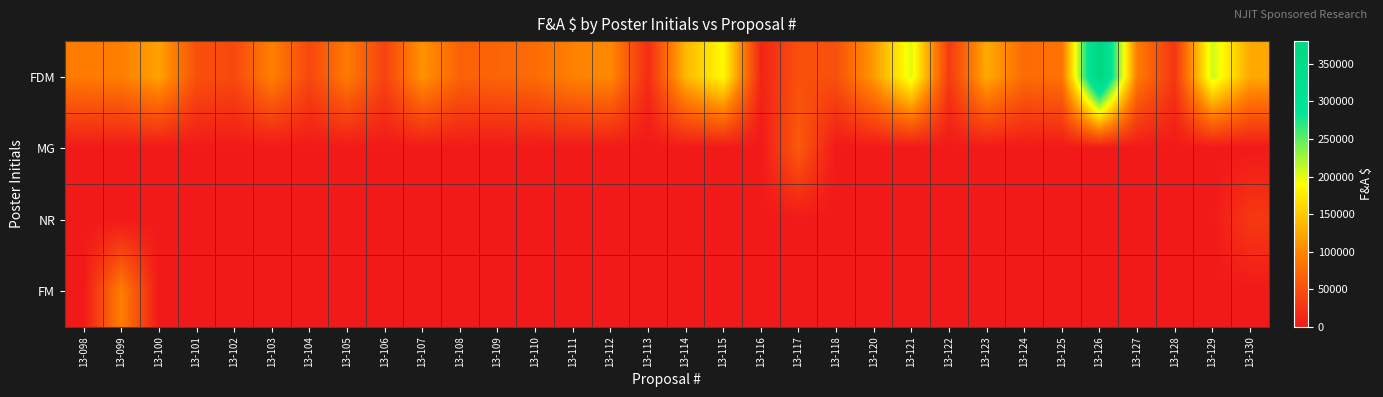

At which category is the sum across all series the highest?

13-126